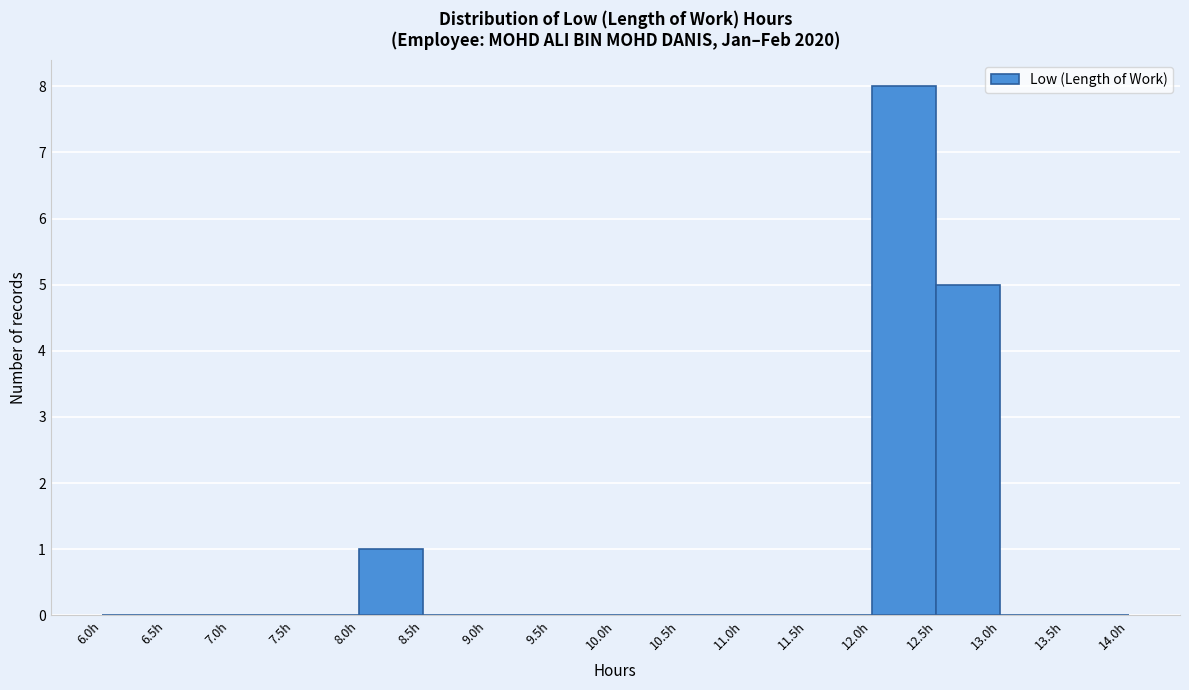

Reading left to right, transcribe this chart: for each bar, give the range it covers on the x-axis and its height. The values are not printed on the chart, so give them approximately, as read against the axis.

6.0 to 6.5: 0
6.5 to 7.0: 0
7.0 to 7.5: 0
7.5 to 8.0: 0
8.0 to 8.5: 1
8.5 to 9.0: 0
9.0 to 9.5: 0
9.5 to 10.0: 0
10.0 to 10.5: 0
10.5 to 11.0: 0
11.0 to 11.5: 0
11.5 to 12.0: 0
12.0 to 12.5: 8
12.5 to 13.0: 5
13.0 to 13.5: 0
13.5 to 14.0: 0